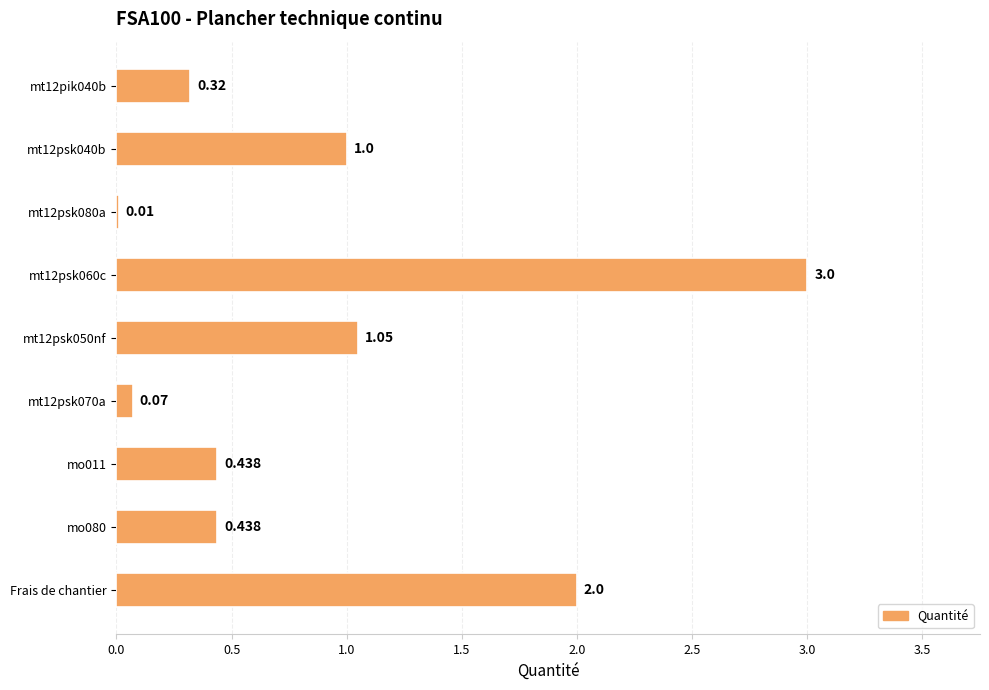

Between mt12psk040b and Frais de chantier, which is larger?

Frais de chantier